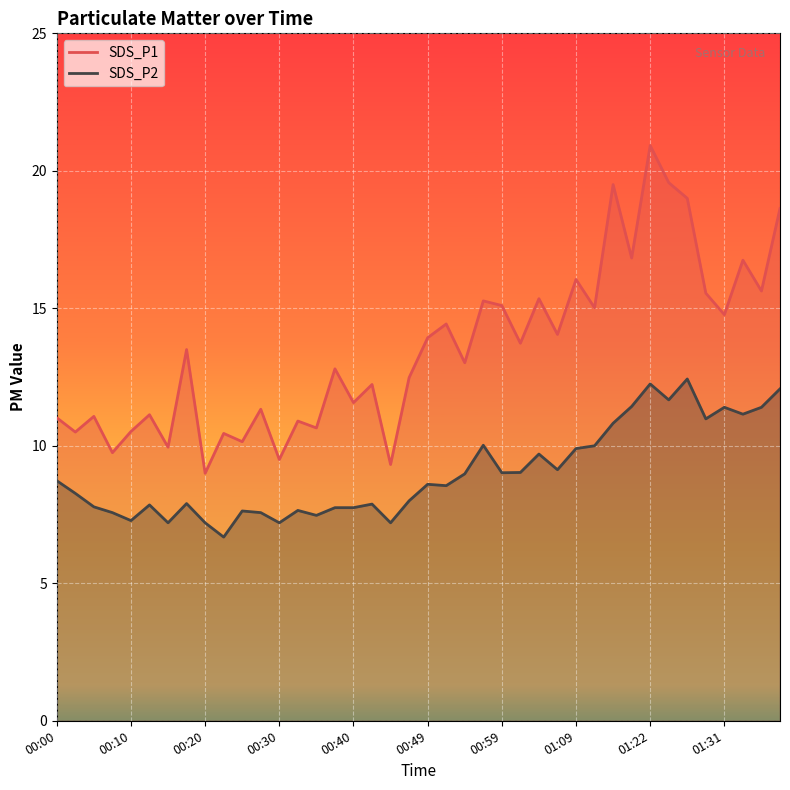

What is the spread (max minus min) of values at 00:52?

5.9